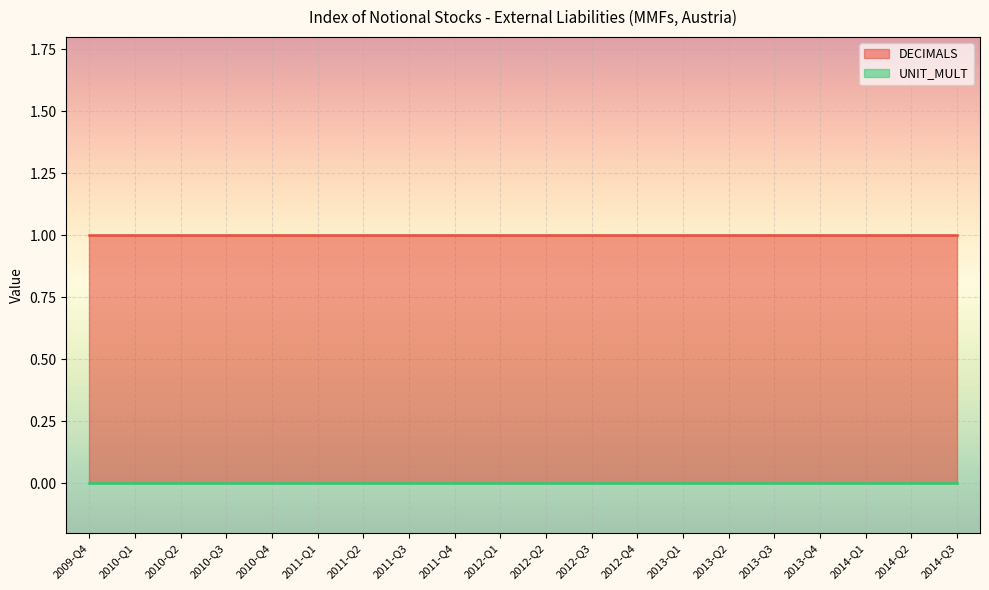

Reading left to right, extract all data points from this chart.

DECIMALS: 1	1	1	1	1	1	1	1	1	1	1	1	1	1	1	1	1	1	1	1
UNIT_MULT: 0	0	0	0	0	0	0	0	0	0	0	0	0	0	0	0	0	0	0	0